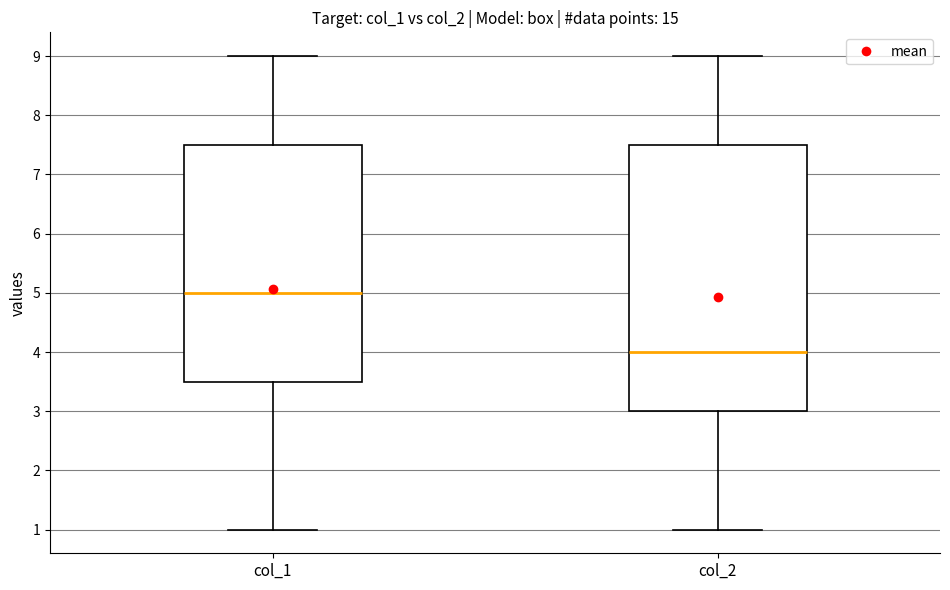

Where is the upper edge of the box for col_2 on the y-axis? The values are not printed on the chart, so give them approximately, as read against the axis.

7.5